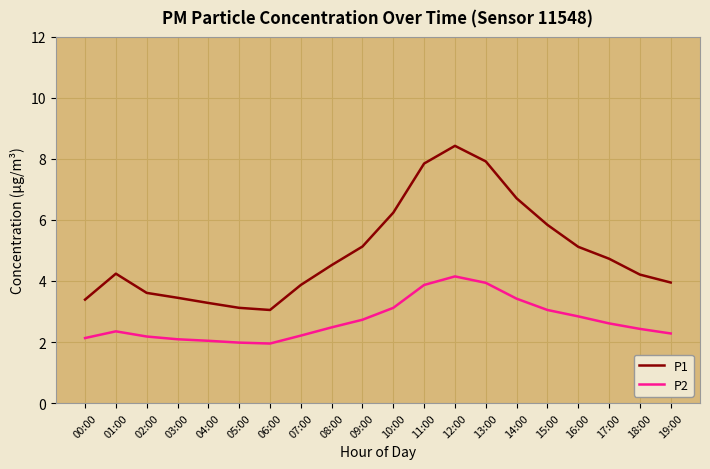

What position from the right is 07:00?

13